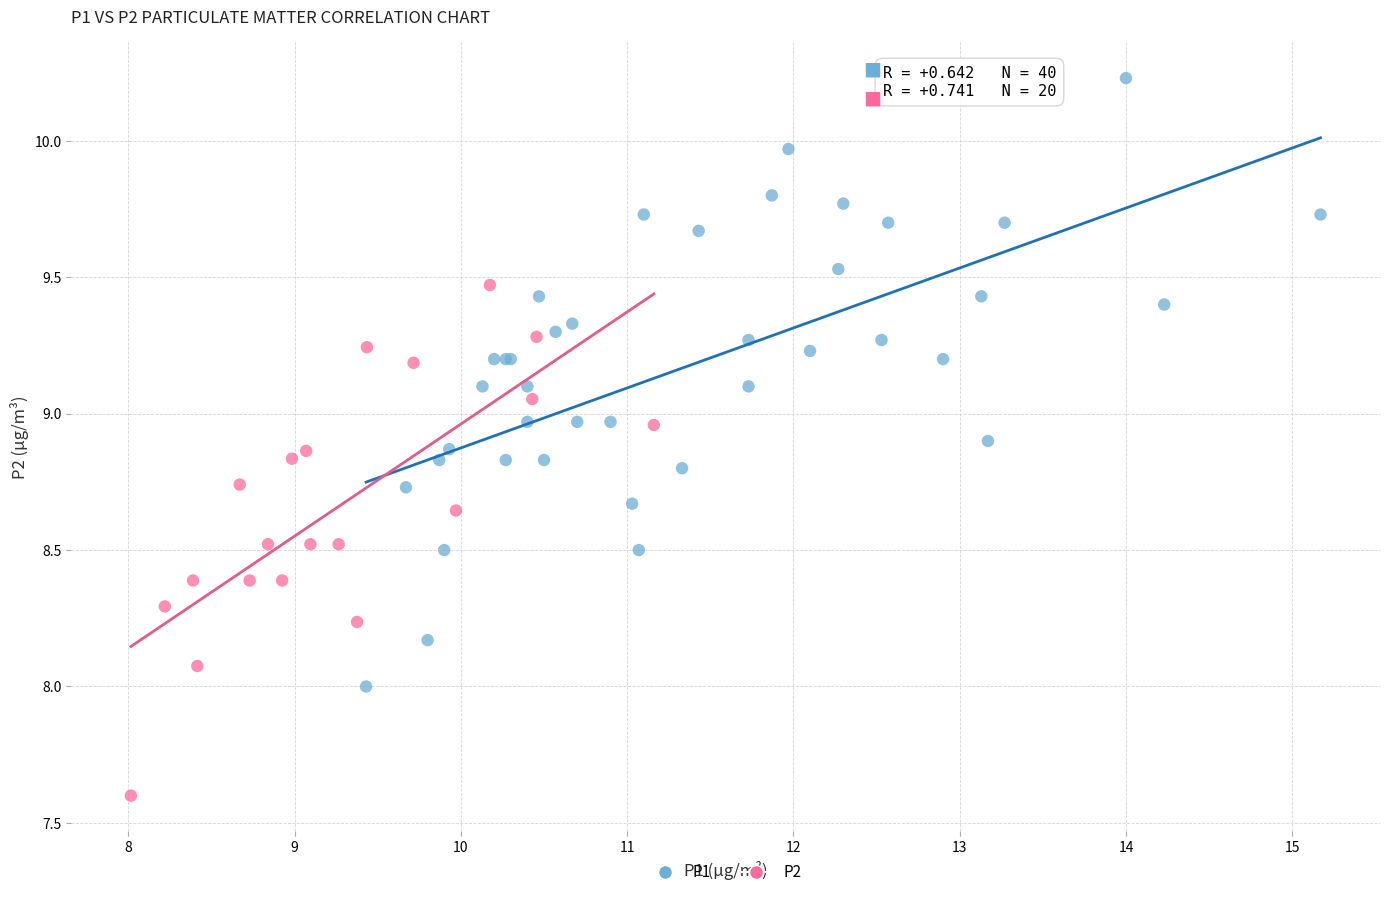

Which series reaches the maximum Y coordinate?

P1